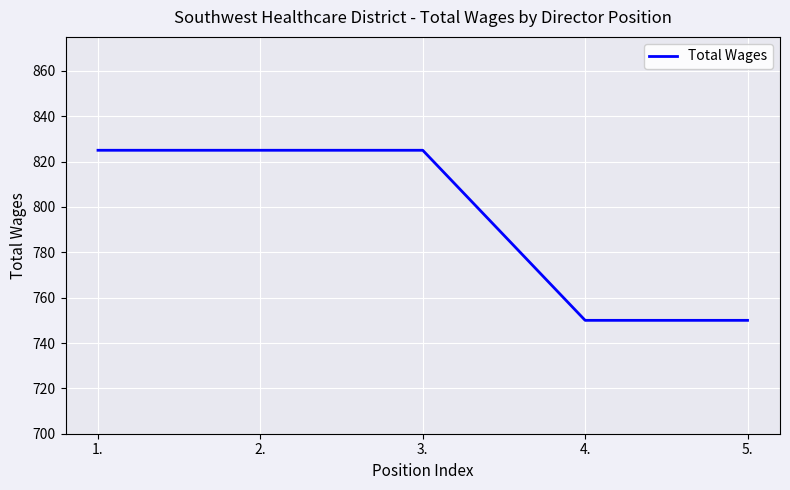

Approximately how many times larger is the value at 1. compared to 5.?

1.1